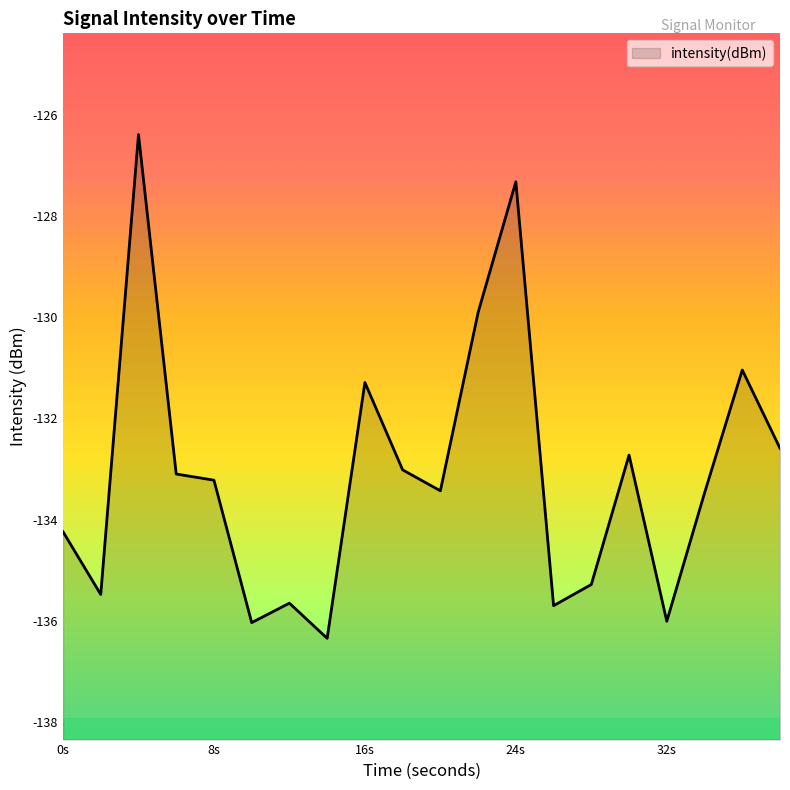

At which label is the value closest to -131?

36